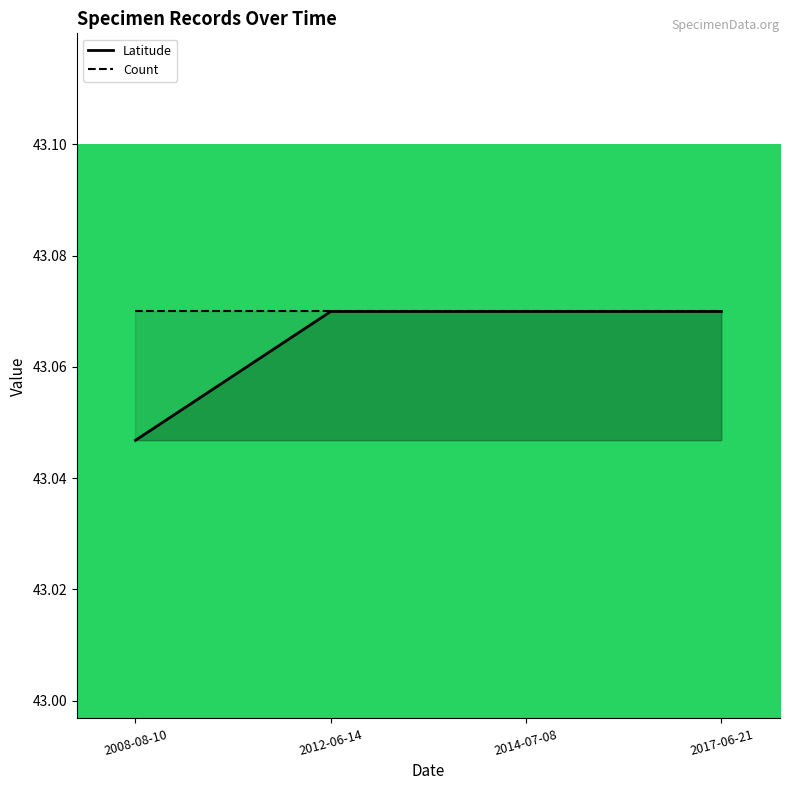

Does the chart display data point markers on the line(s)?

No